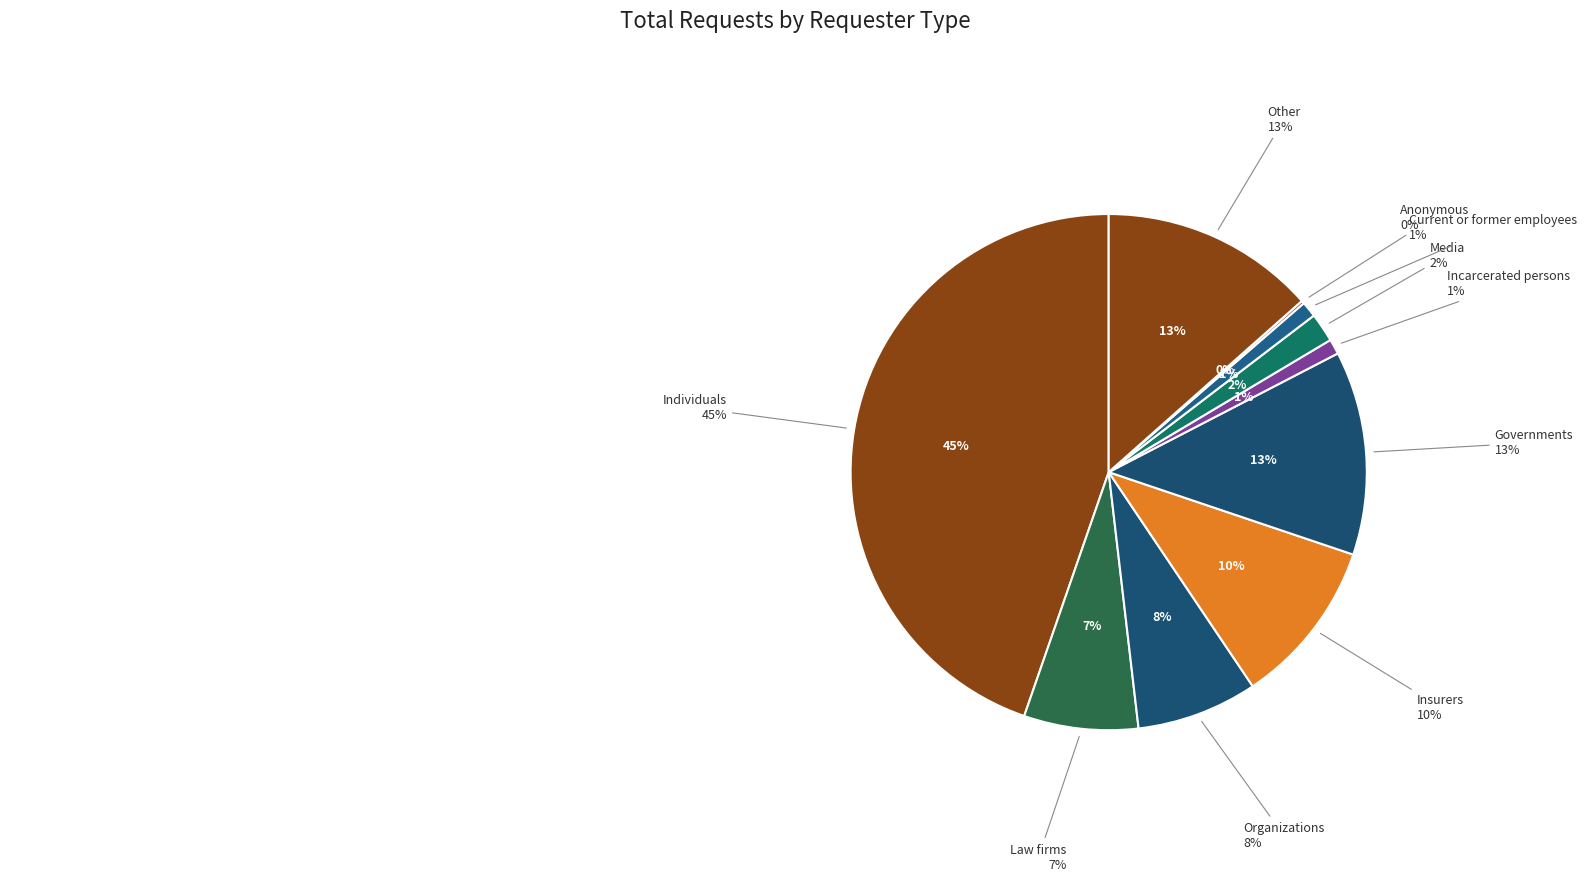

True or false: Insurers accounts for 10% of the total.

False